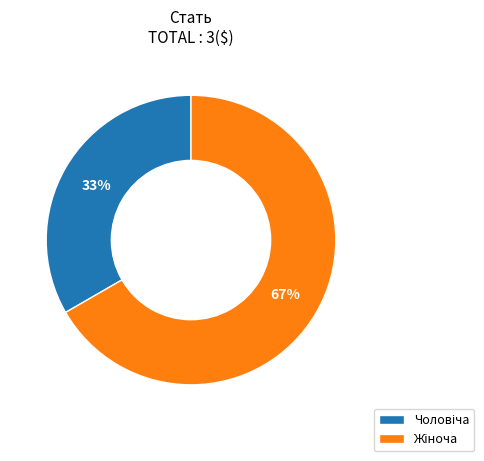

To the nearest percent, what is the average slice percentage?

50%